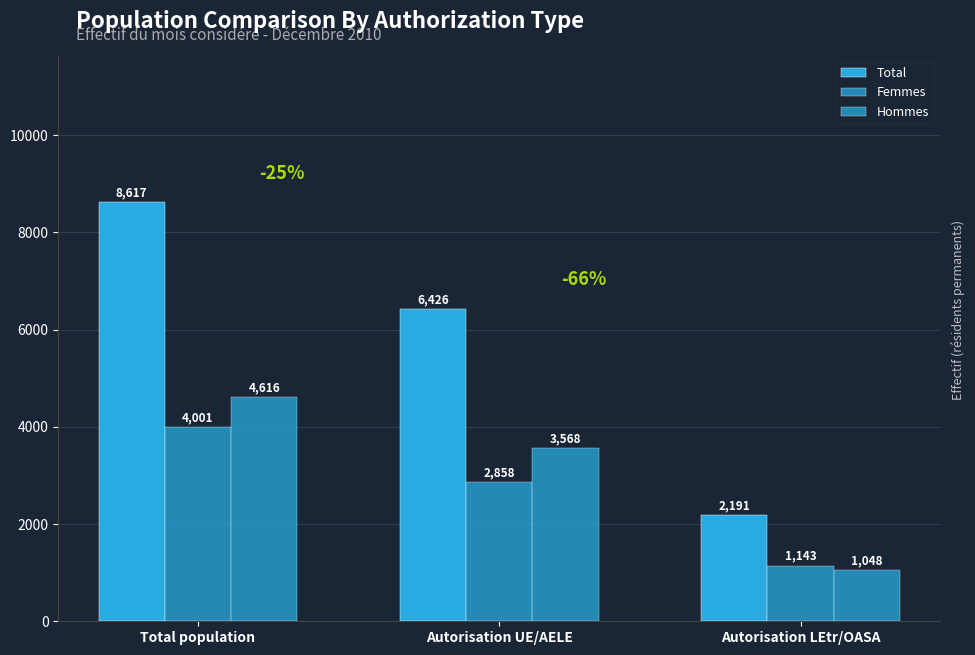

At how many categories does at least one series exceed 1623?

3